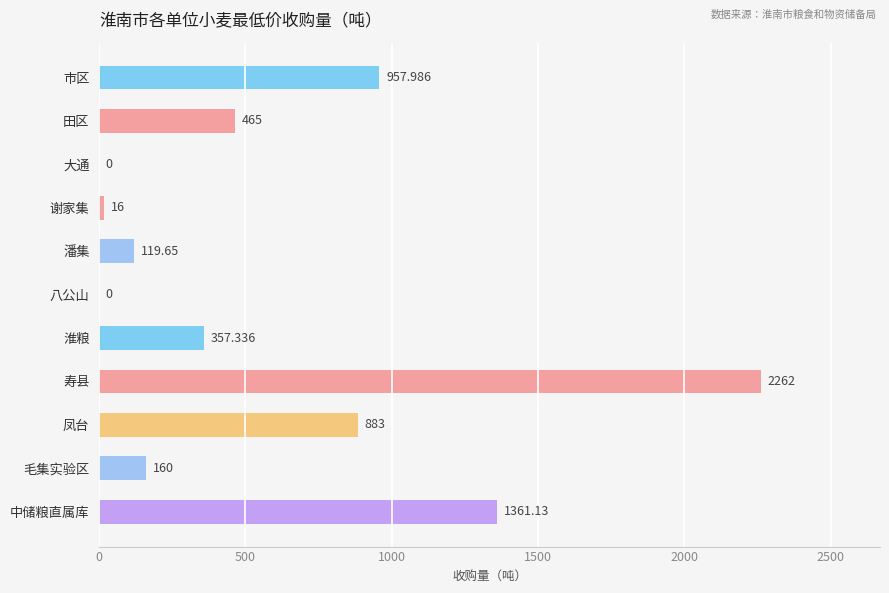

At which category does the chart reach its peak across all series?

寿县